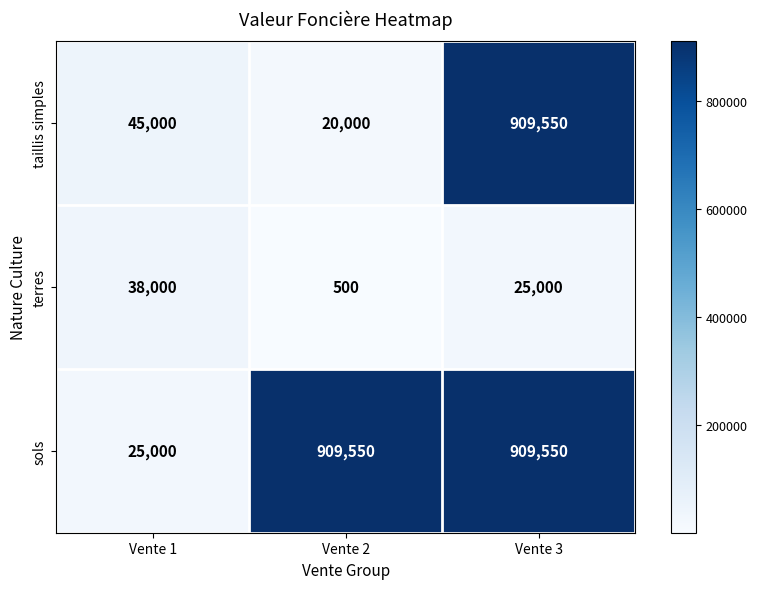

How many sols values are between 25000 and 909550?

3